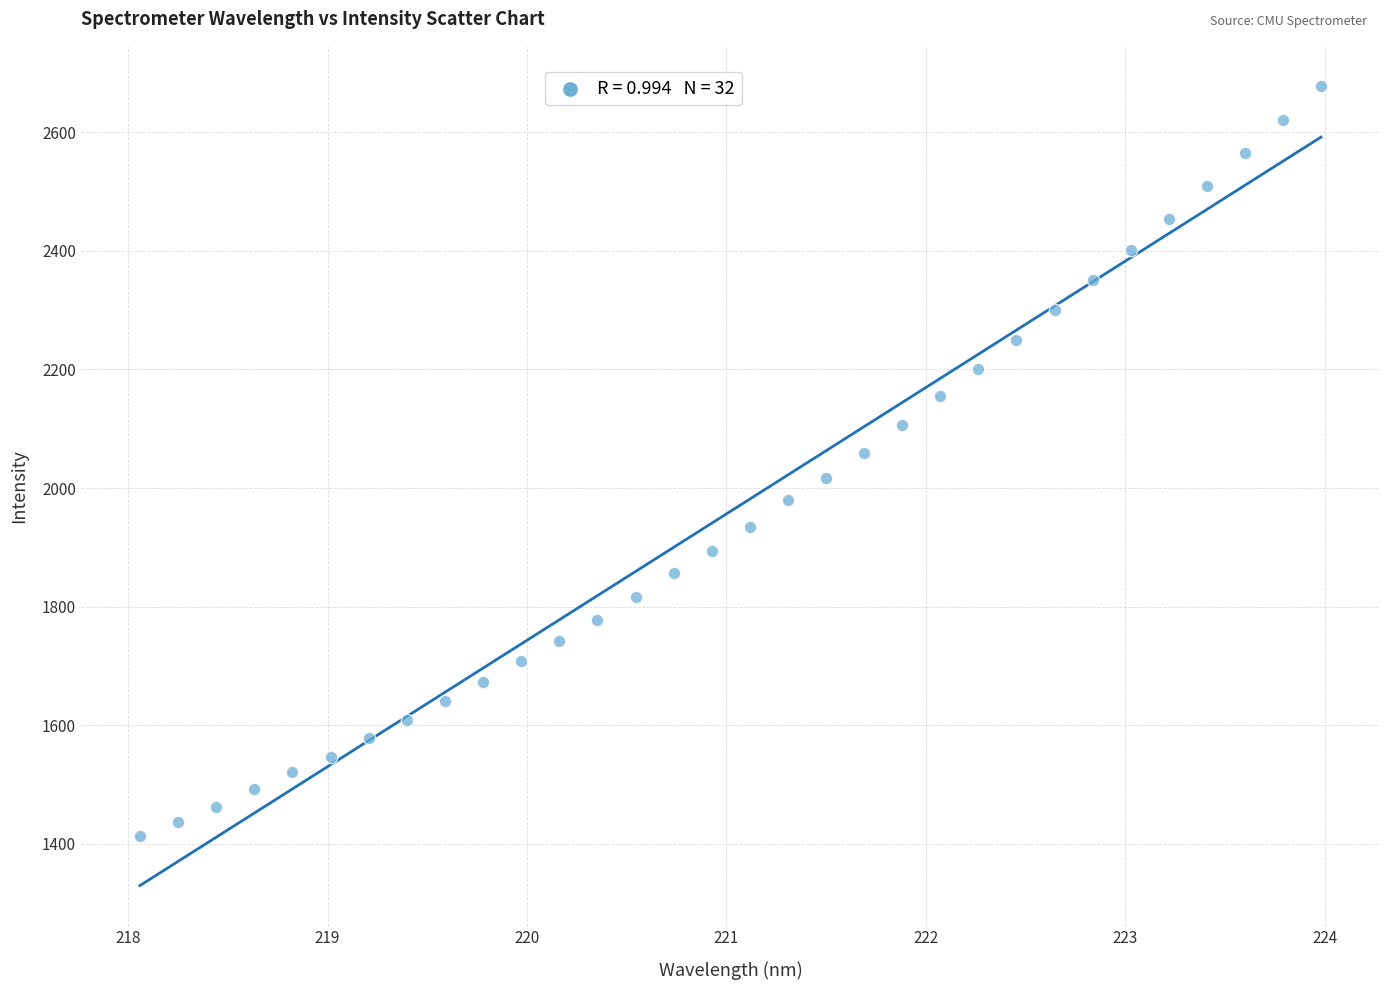

What is the range of Y values (max minus min)?

1265.9